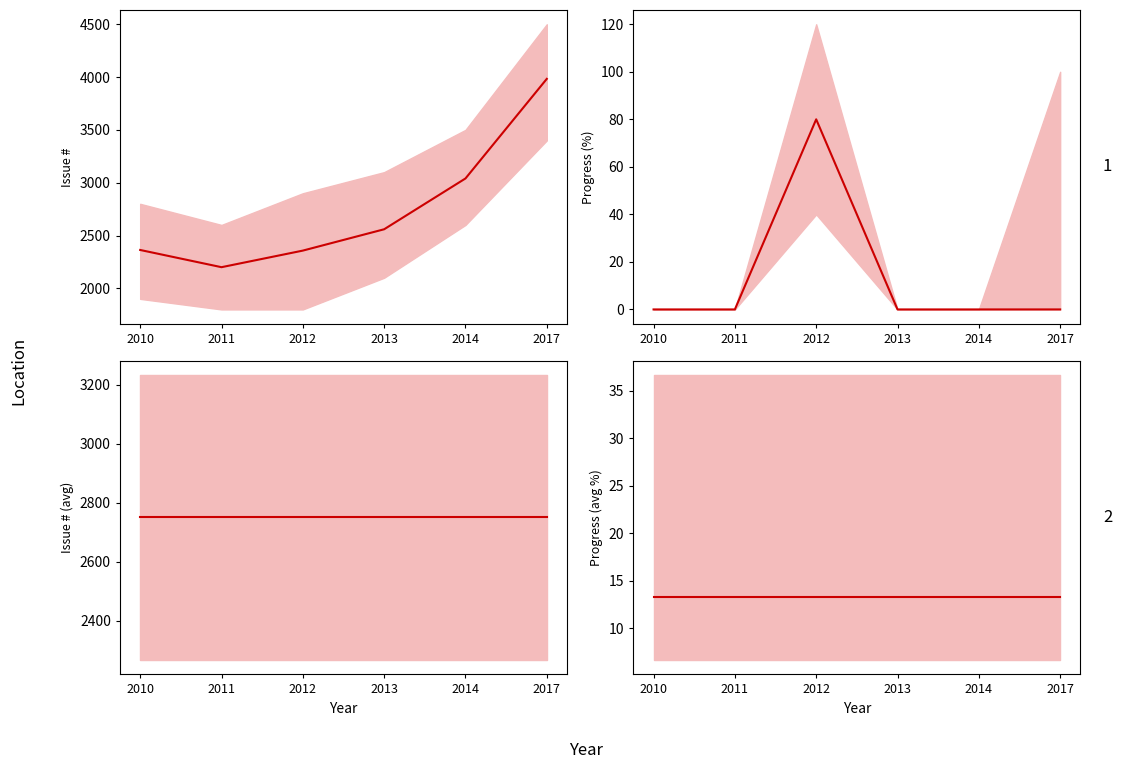

How many lines are shown in the chart?

4